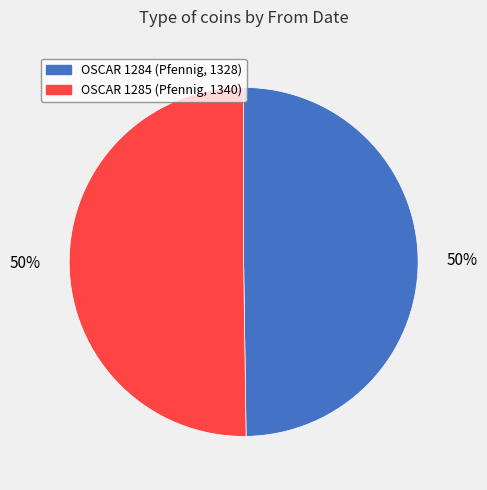

To the nearest percent, what portion does OSCAR 1284 represent?

50%